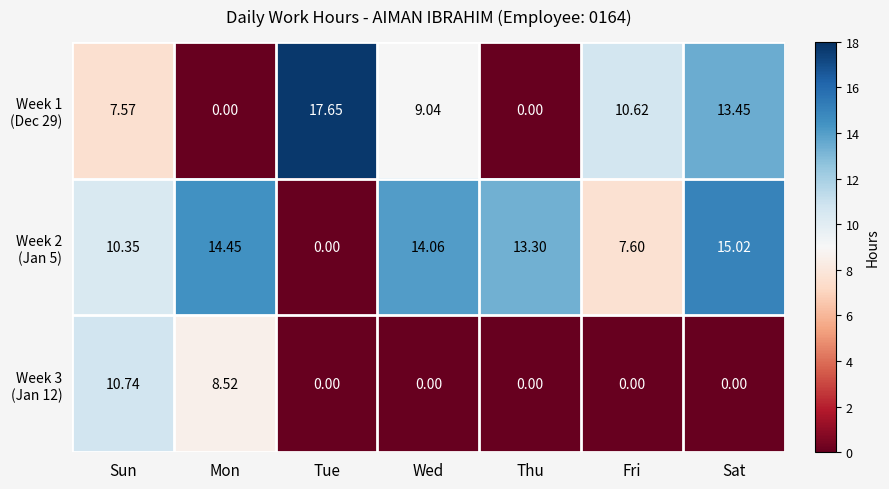

What is the total value across all series at Thu?

13.3